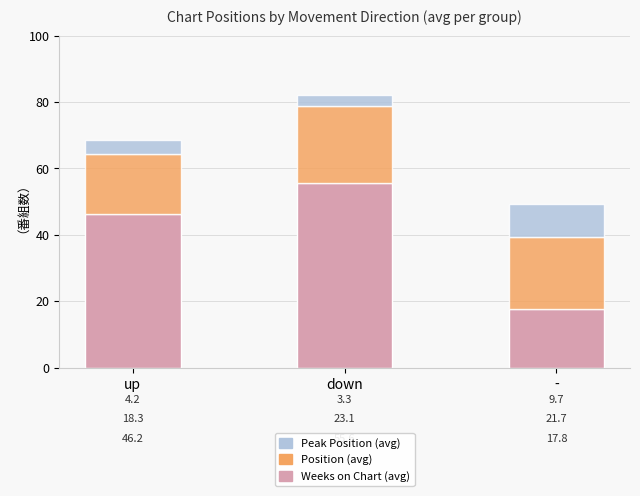

List the labels in order of Weeks on Chart (avg) value, largest first.

down, up, -